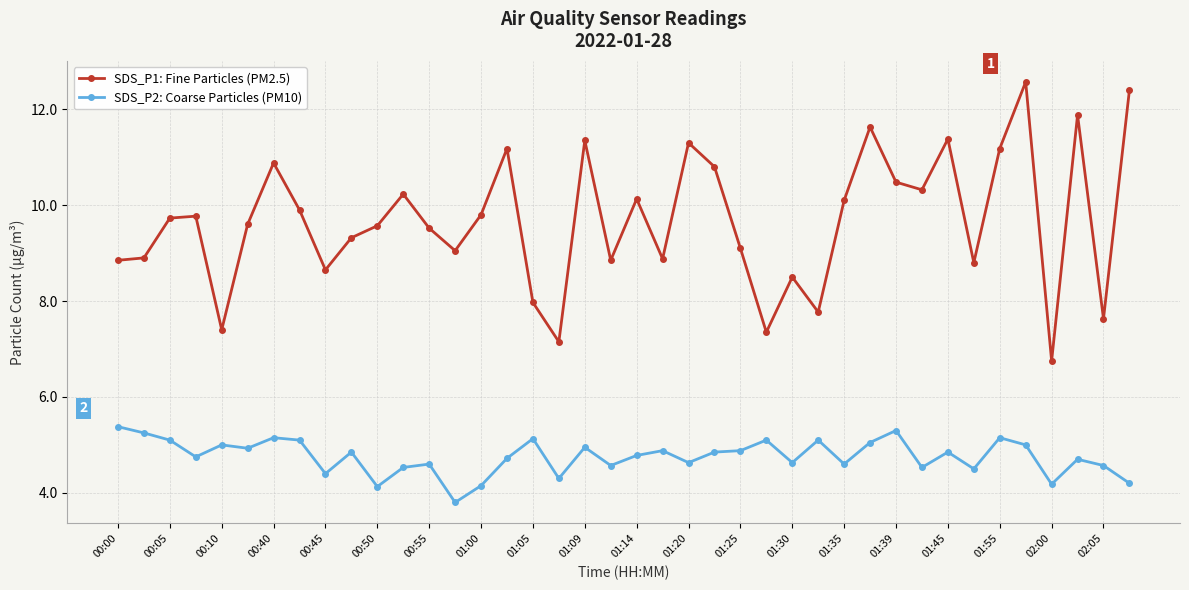

True or false: SDS_P1: Fine Particles (PM2.5) and SDS_P2: Coarse Particles (PM10) intersect in this chart.

False